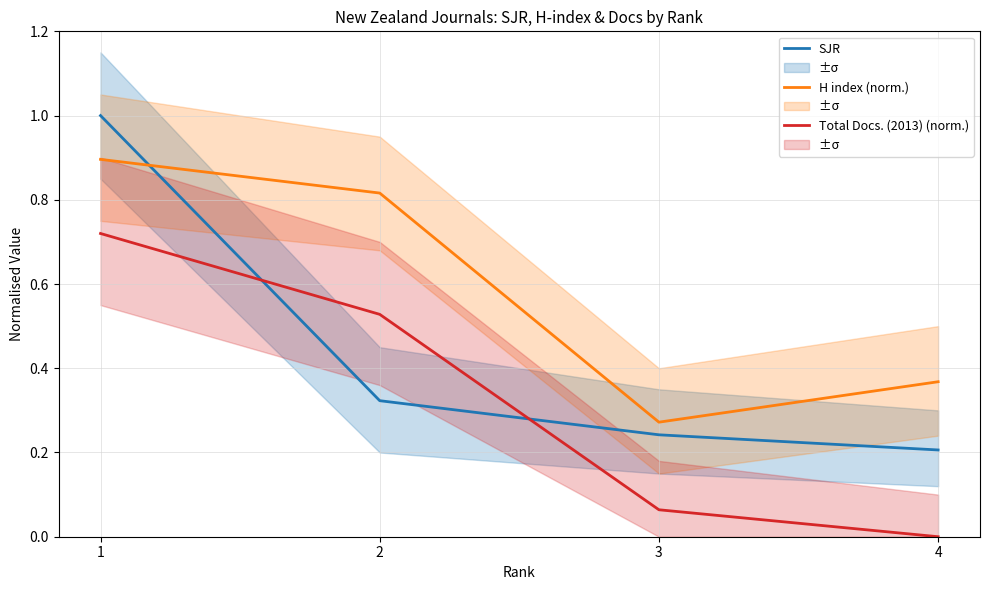

What is the highest value of the Total Docs. (2013) (norm.) series?

0.7